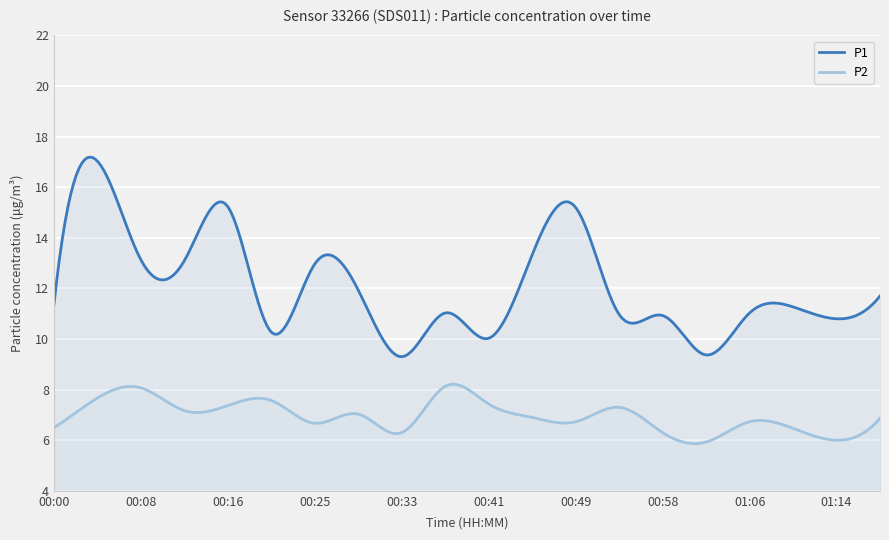

What is the difference between the maximum and minimum values in the P1 series?

7.9